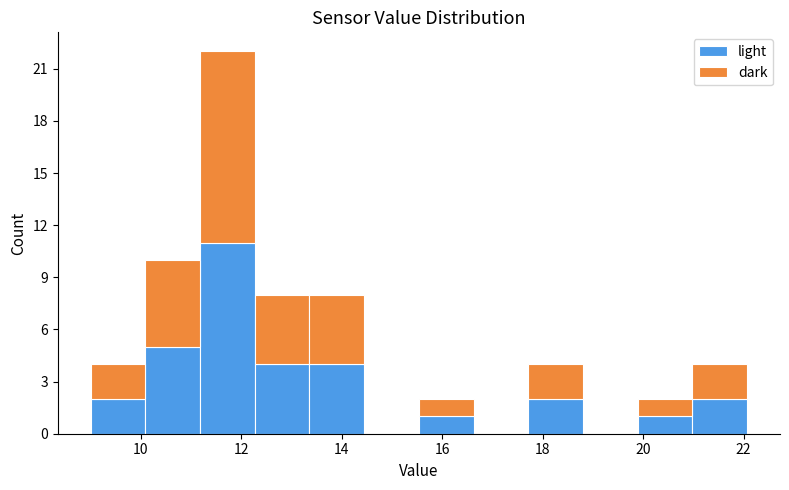

Reading left to right, list every stacked bar in this chart as the range it spans on the x-axis followed by its total height. Neither the bar edges nor the heights are printed on the chart, so give them approximately, as read against the axes.

9.0 to 10.0: 4
10.0 to 11.2: 10
11.2 to 12.2: 22
12.2 to 13.4: 8
13.4 to 14.4: 8
14.4 to 15.6: 0
15.6 to 16.6: 2
16.6 to 17.8: 0
17.8 to 18.8: 4
18.8 to 19.8: 0
19.8 to 21.0: 2
21.0 to 22.0: 4